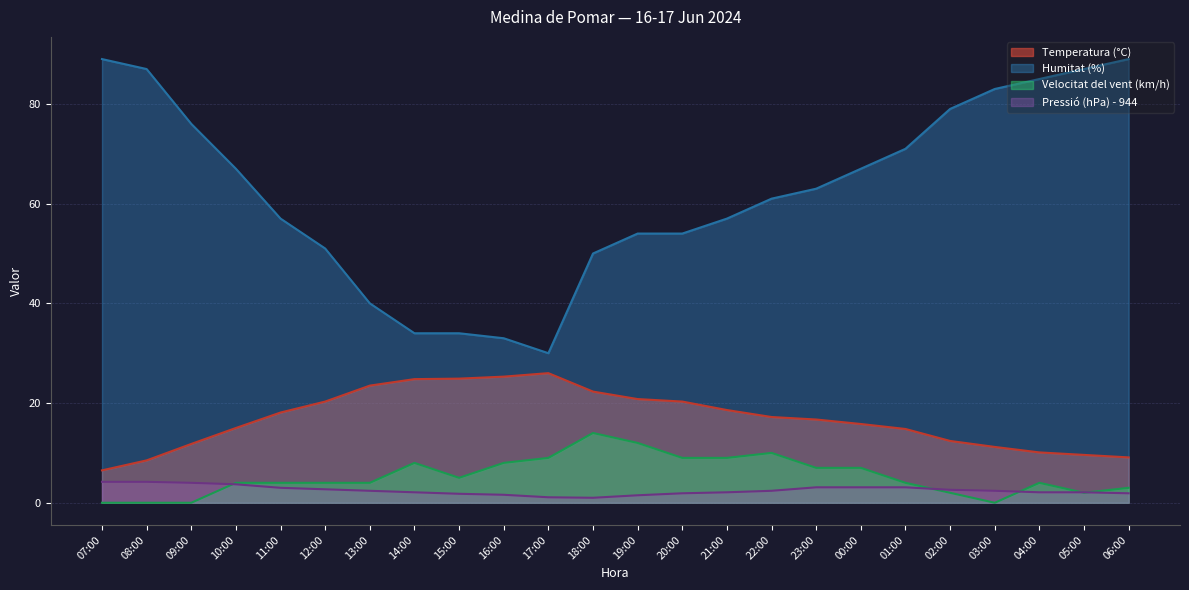

How many values in the Pressió (hPa) series are below 2?

7